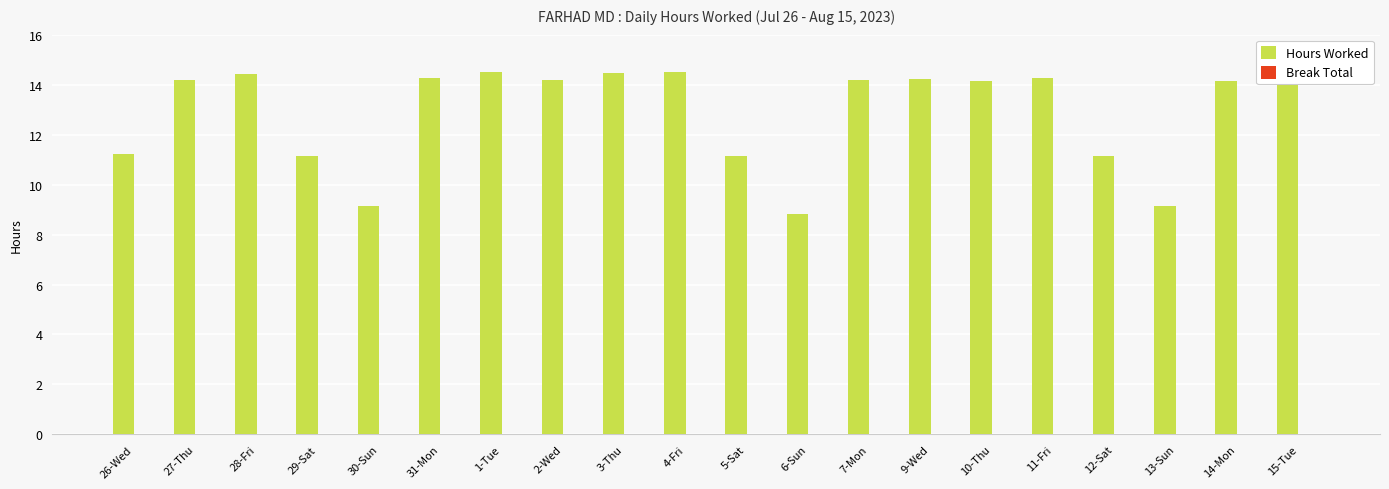

At which label does Break Total reach its minimum?

26-Wed